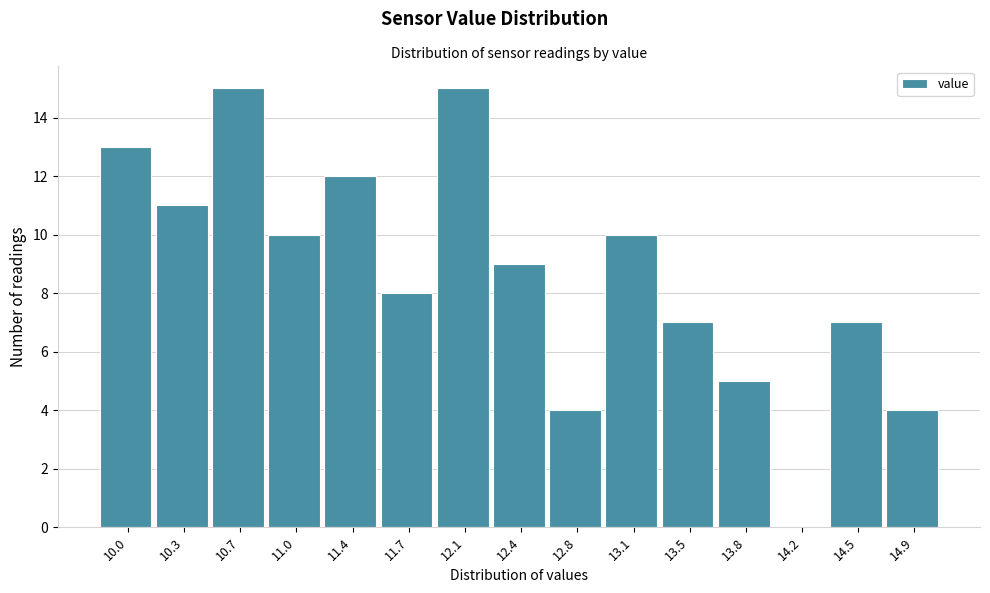

Reading left to right, what are all the values shown in this chart?

10.0=13	10.3=11	10.7=15	11.0=10	11.4=12	11.7=8	12.1=15	12.4=9	12.8=4	13.1=10	13.5=7	13.8=5	14.2=0	14.5=7	14.9=4